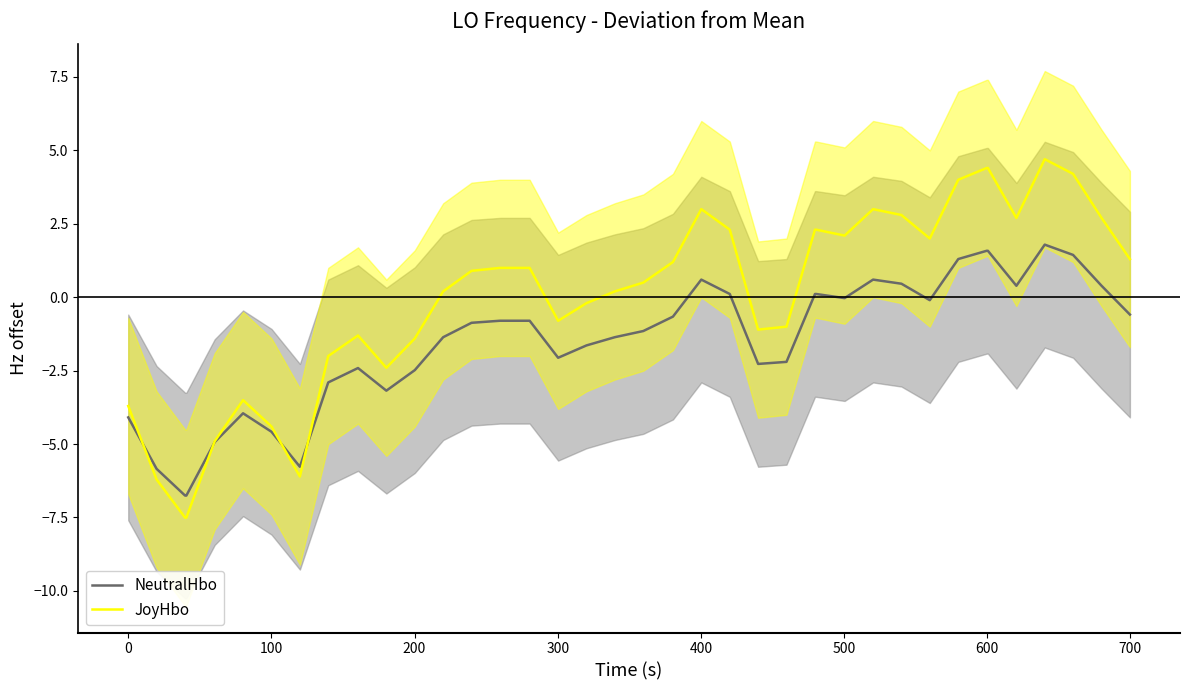

Rank the series at 0 from highest to lowest value.

JoyHbo, NeutralHbo